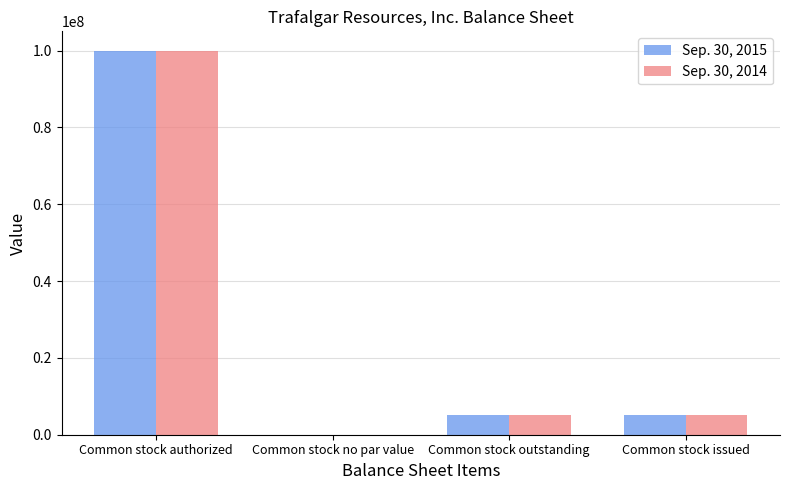

How many positive values does the Sep. 30, 2014 series have?

3